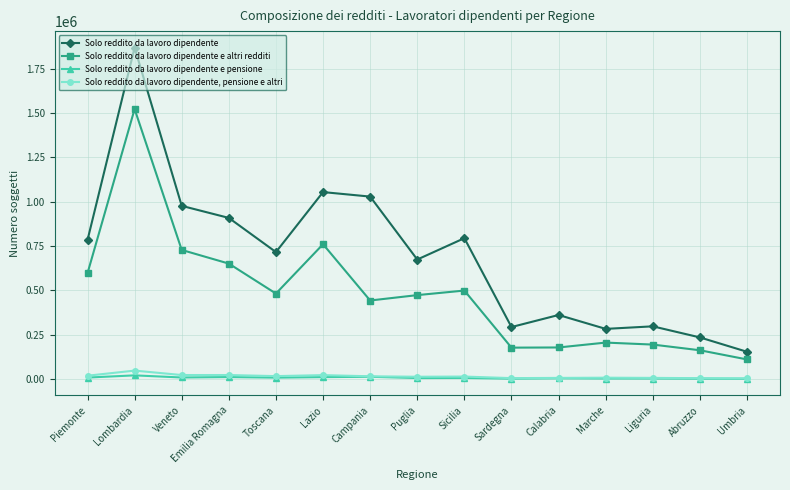

Which series has the largest total across all categories?

Solo reddito da lavoro dipendente